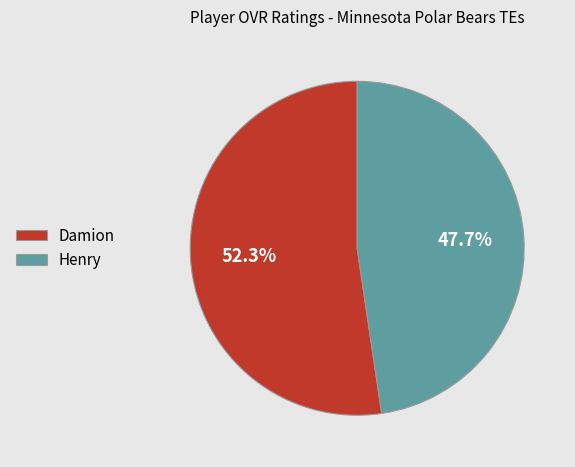

To the nearest percent, what portion does Damion represent?

52%